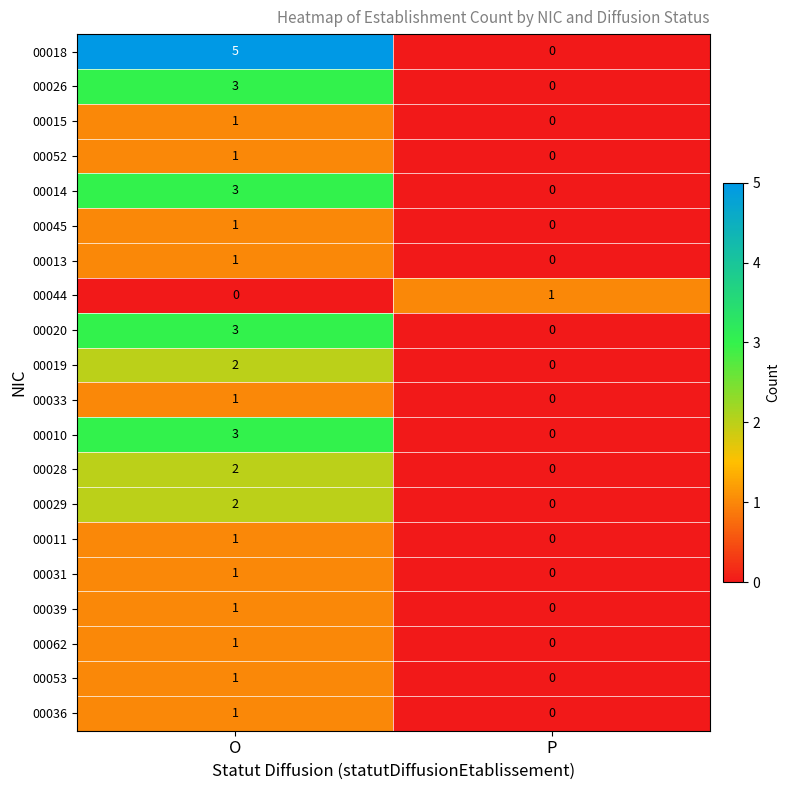

Which series has the largest range (max minus min)?

00018